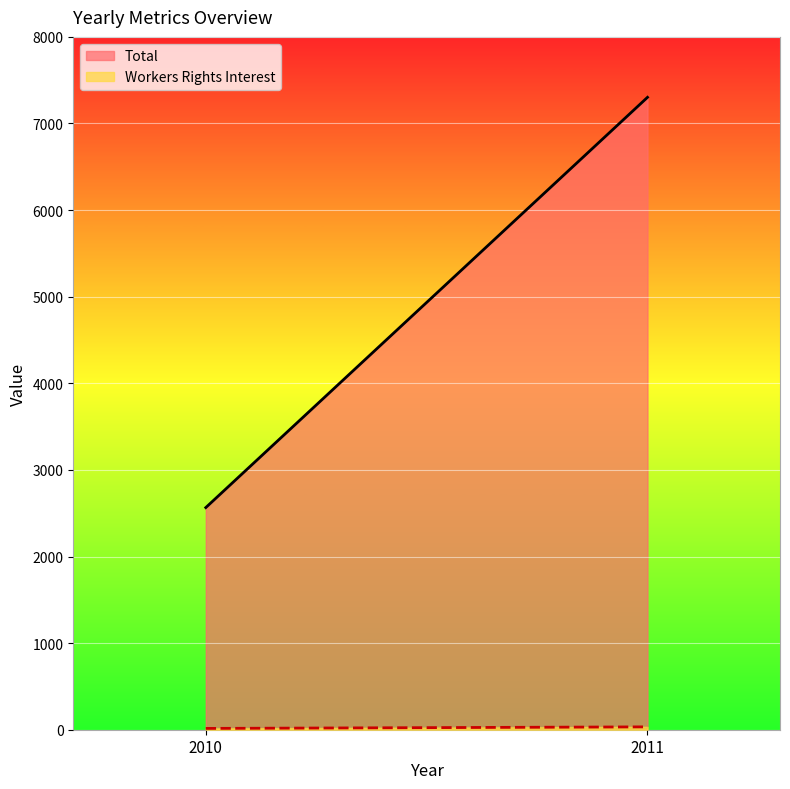

At which label does Total reach its minimum?

2010